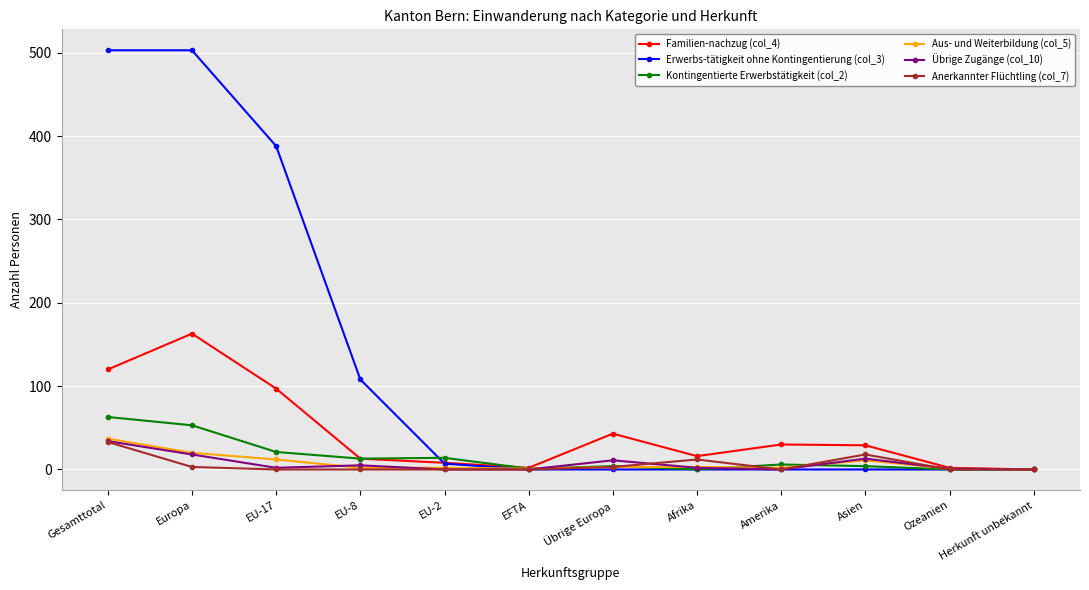

How many lines are shown in the chart?

6